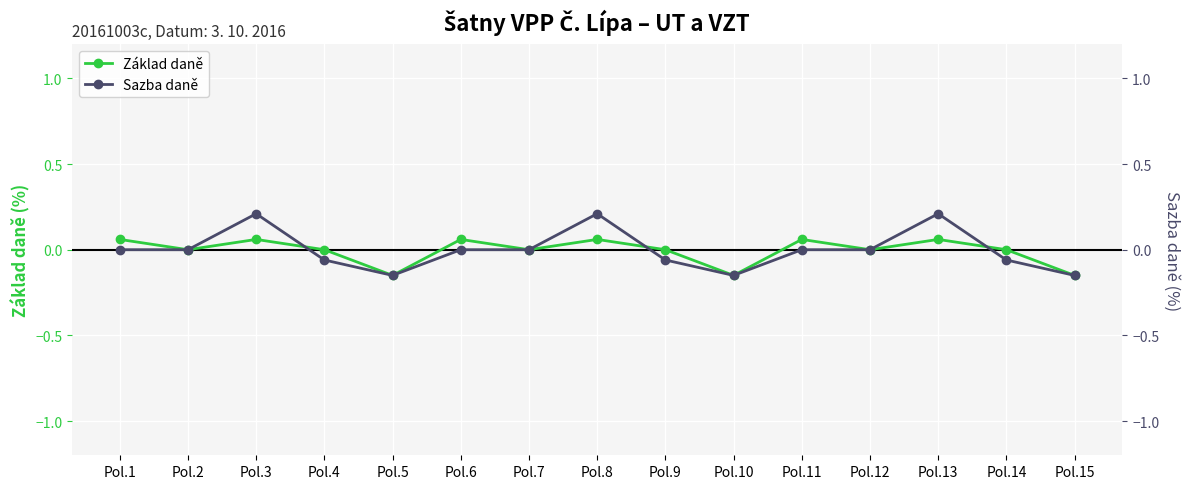

Reading right to left, list all the values displayed in this chart.

Základ daně: Pol.15=-0.1	Pol.14=0.0	Pol.13=0.1	Pol.12=0.0	Pol.11=0.1	Pol.10=-0.1	Pol.9=0.0	Pol.8=0.1	Pol.7=0.0	Pol.6=0.1	Pol.5=-0.1	Pol.4=0.0	Pol.3=0.1	Pol.2=0.0	Pol.1=0.1
Sazba daně: Pol.15=-0.1	Pol.14=-0.1	Pol.13=0.2	Pol.12=0.0	Pol.11=0.0	Pol.10=-0.1	Pol.9=-0.1	Pol.8=0.2	Pol.7=0.0	Pol.6=0.0	Pol.5=-0.1	Pol.4=-0.1	Pol.3=0.2	Pol.2=0.0	Pol.1=0.0